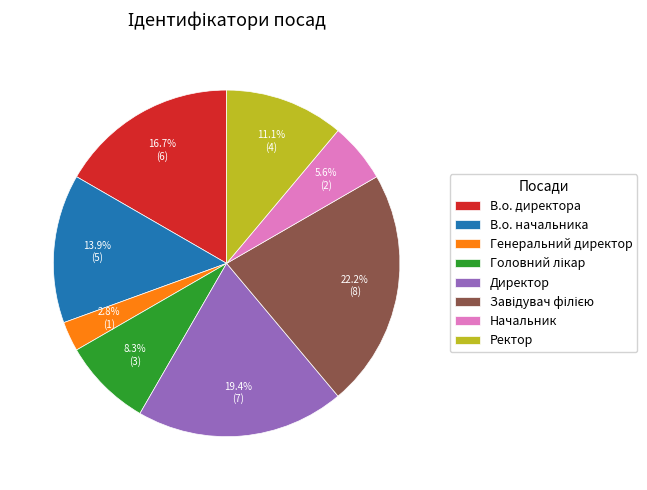

Which has a higher value, В.о. начальника or Ректор?

В.о. начальника